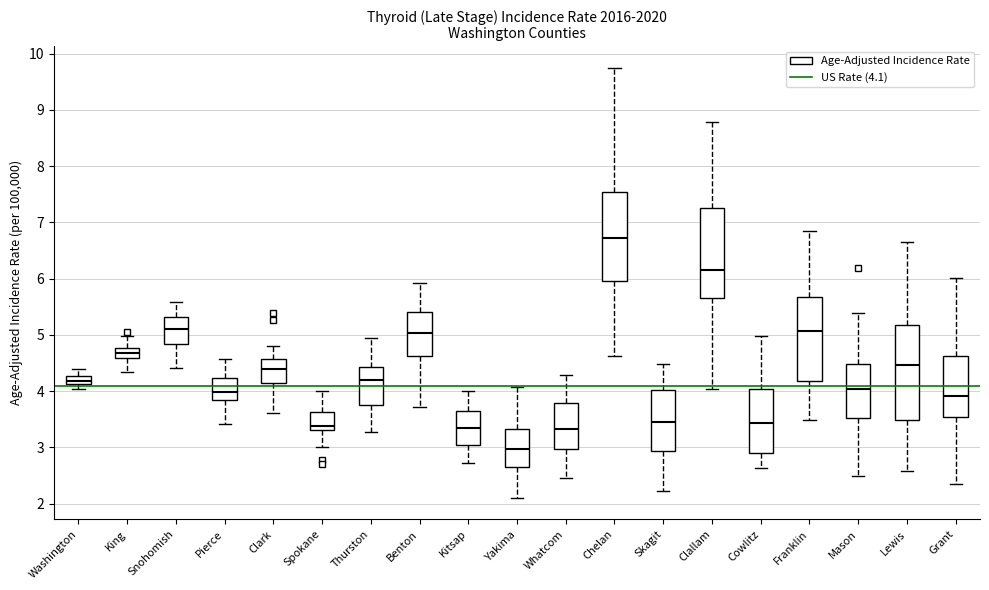

Which box has the highest median line?

Chelan